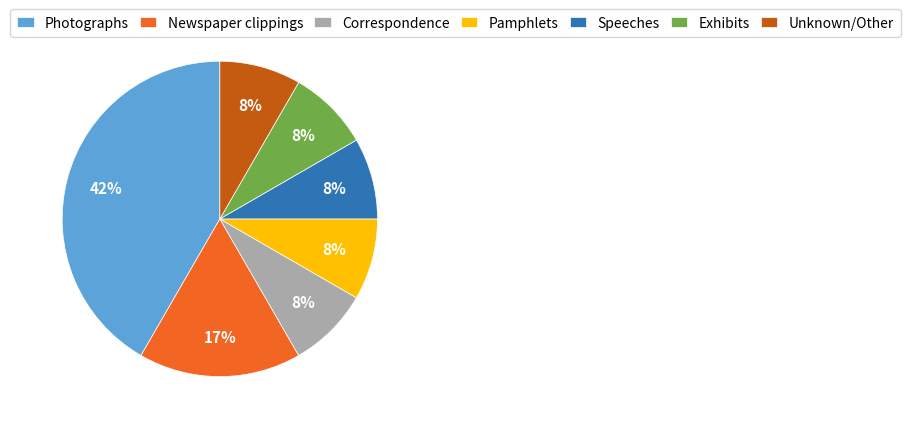

To the nearest percent, what portion does Speeches represent?

8%